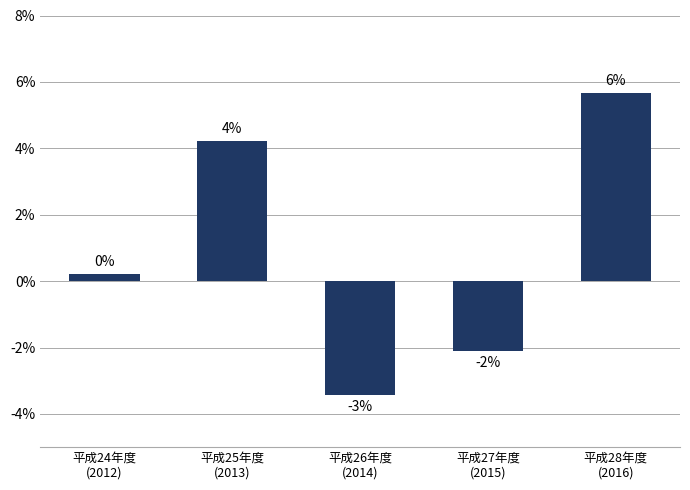

How many bars are there in total?

5